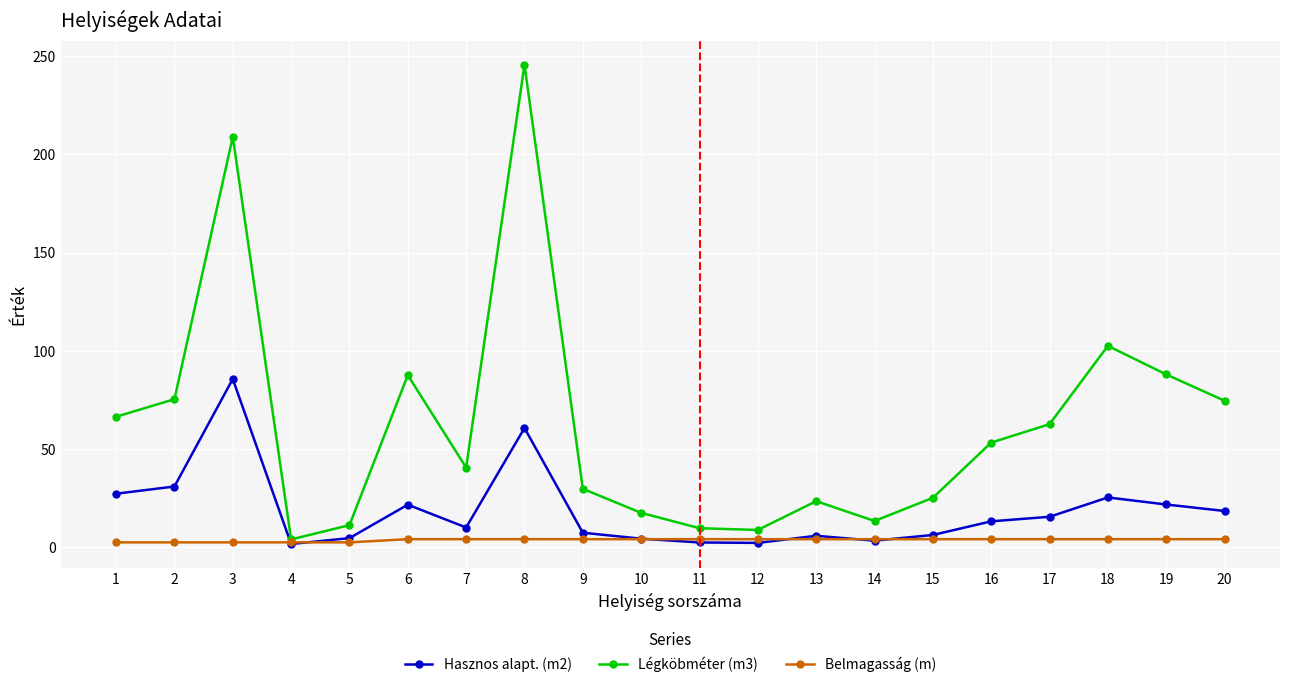

True or false: Légköbméter (m3) and Hasznos alapt. (m2) intersect in this chart.

False